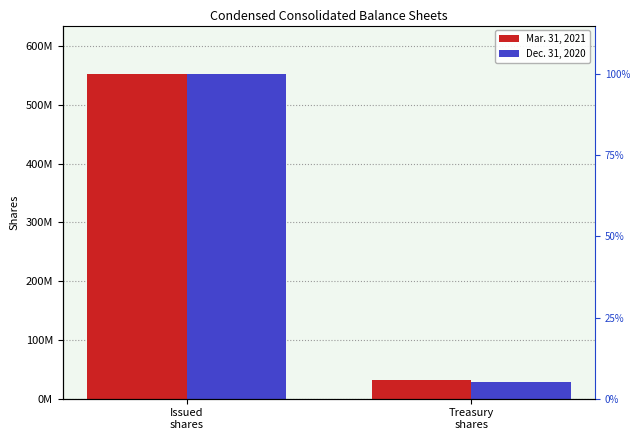

What position from the left is Issued
shares?

1